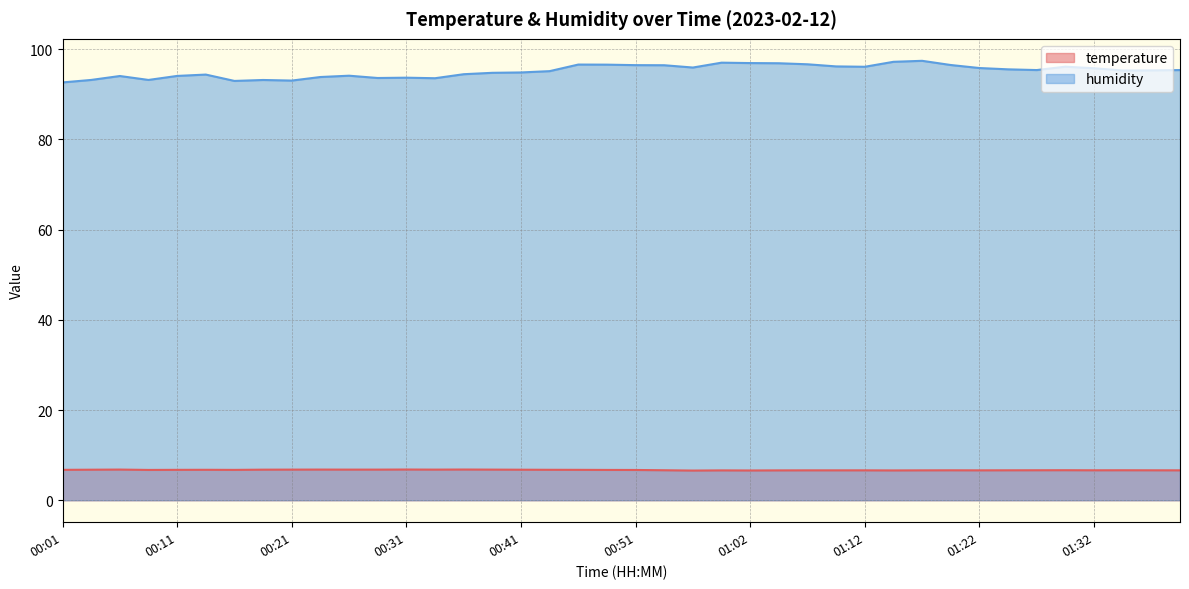

How many data points in humidity are less than 95?

17